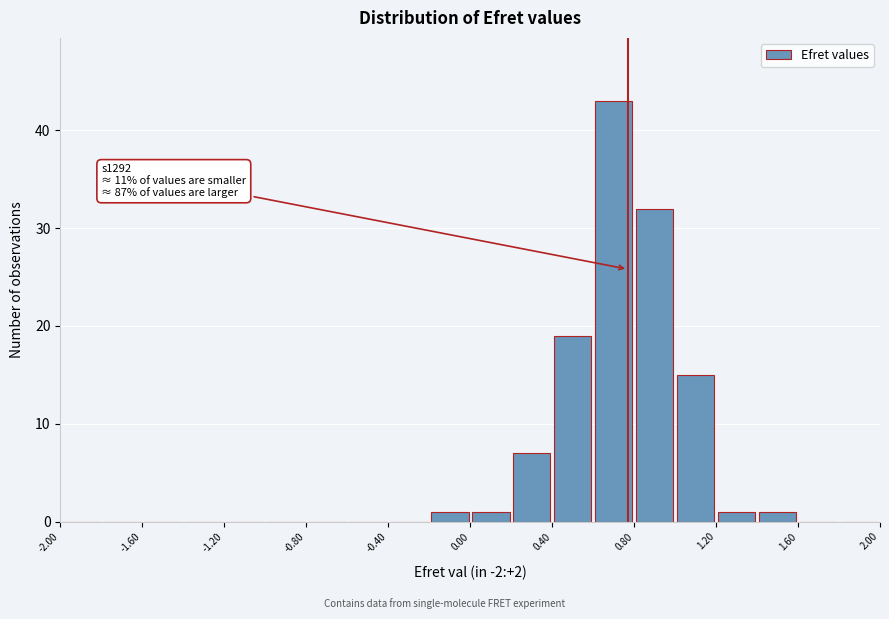

Which range on the x-axis has the tallest bar?

0.6 to 0.8